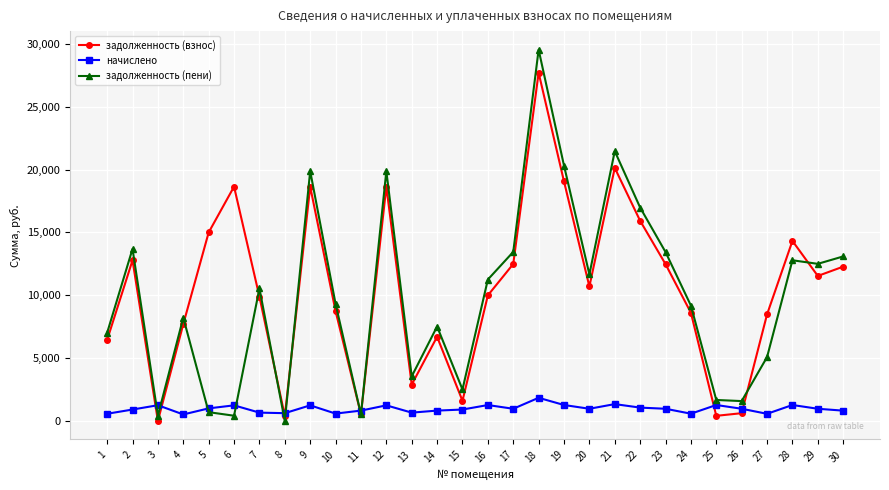

What is the value of the задолженность (взнос) point at the 21st from the left?

20133.1